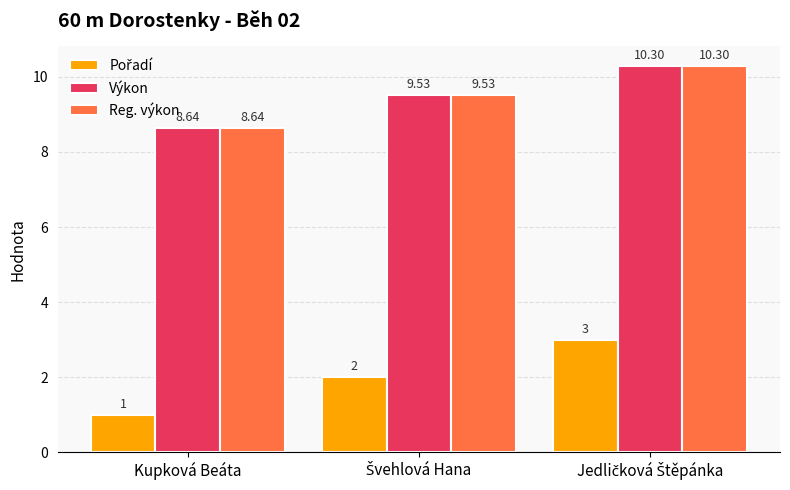

What is the difference between the second highest and minimum values in the Výkon series?

0.9